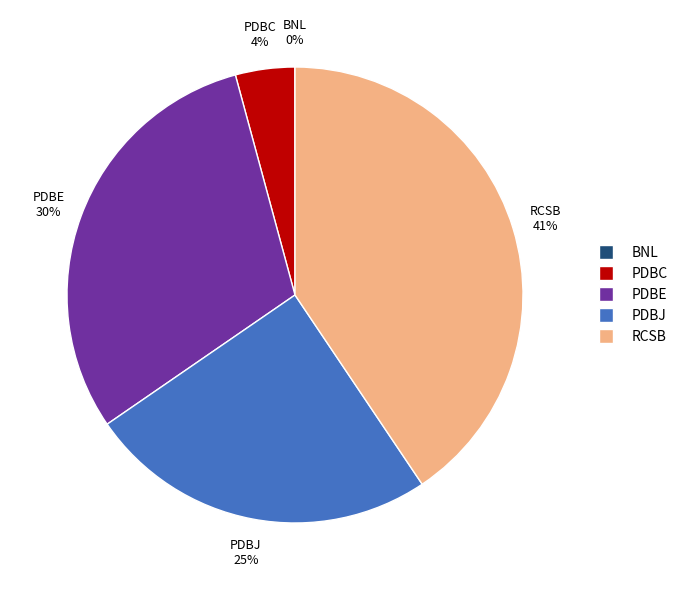

True or false: PDBE accounts for 43% of the total.

False